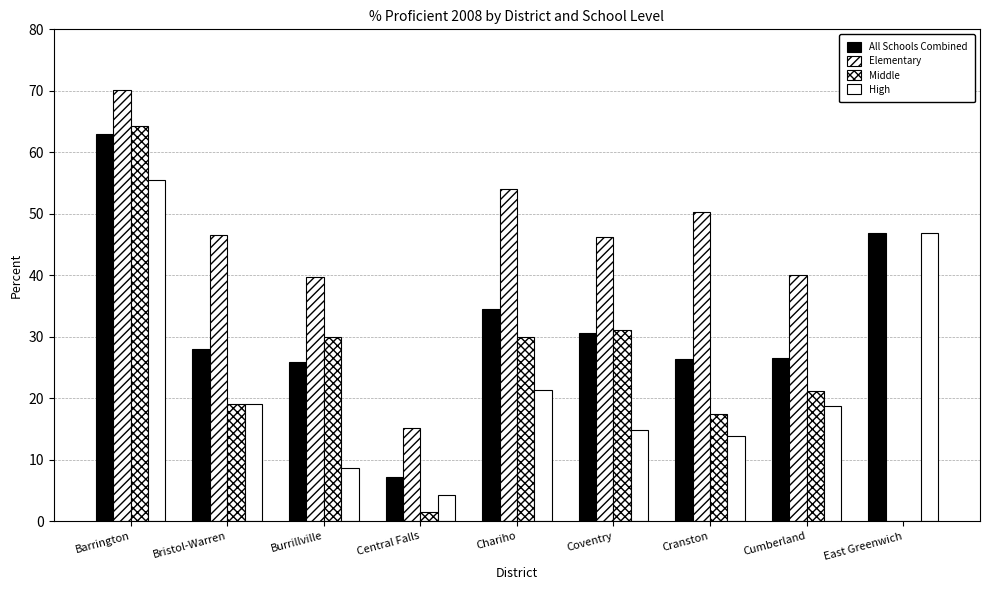

Does the chart contain stacked bars?

No